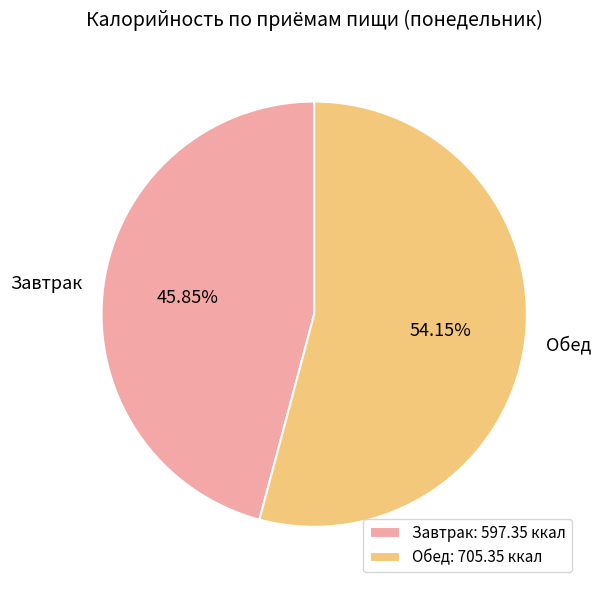

What percentage do Обед and Завтрак together represent?

100.0%